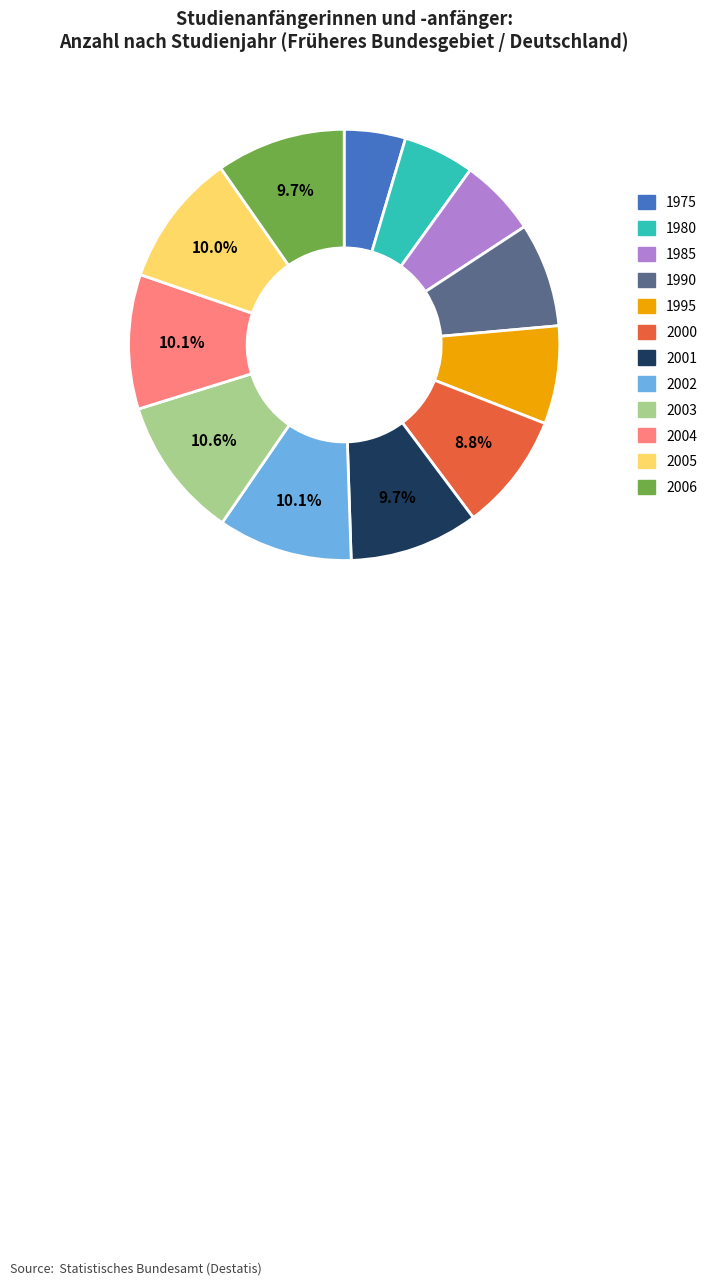

The 2006 slice represents 1% of the pie. True or false?

False